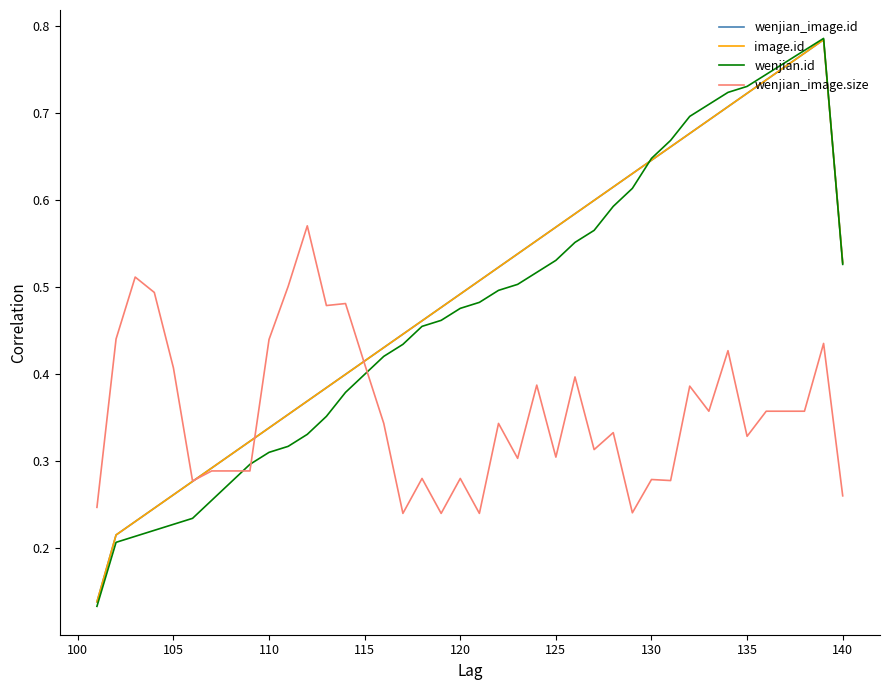

At how many categories does at least one series exceed 0?

40